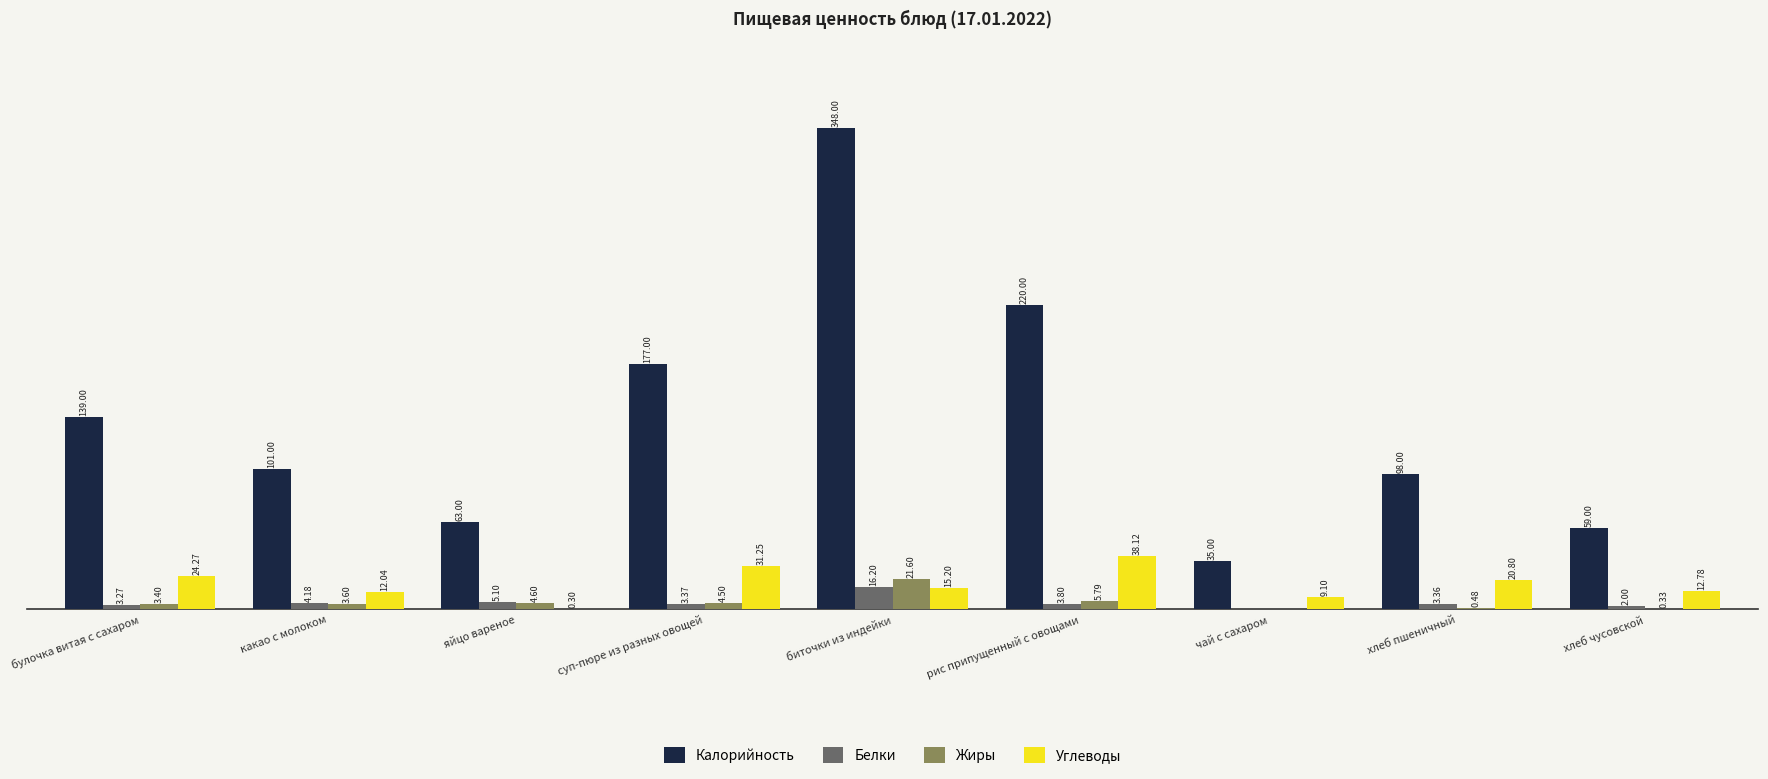

At which category does the chart reach its peak across all series?

биточки из индейки